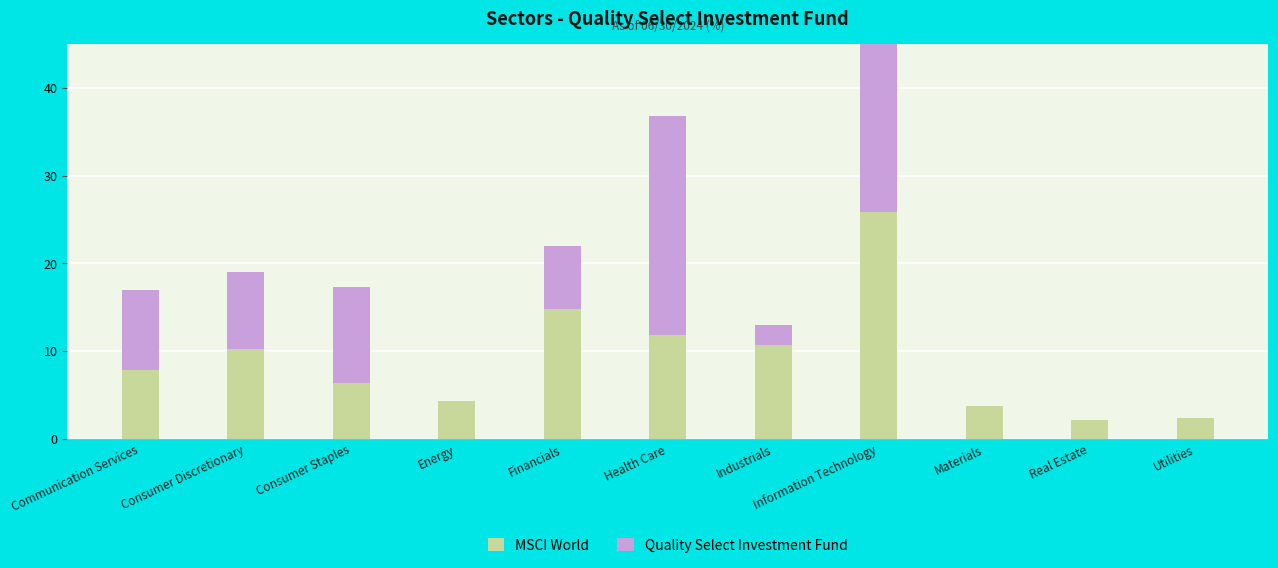

What is the label of the 2nd bar from the left?

Consumer Discretionary